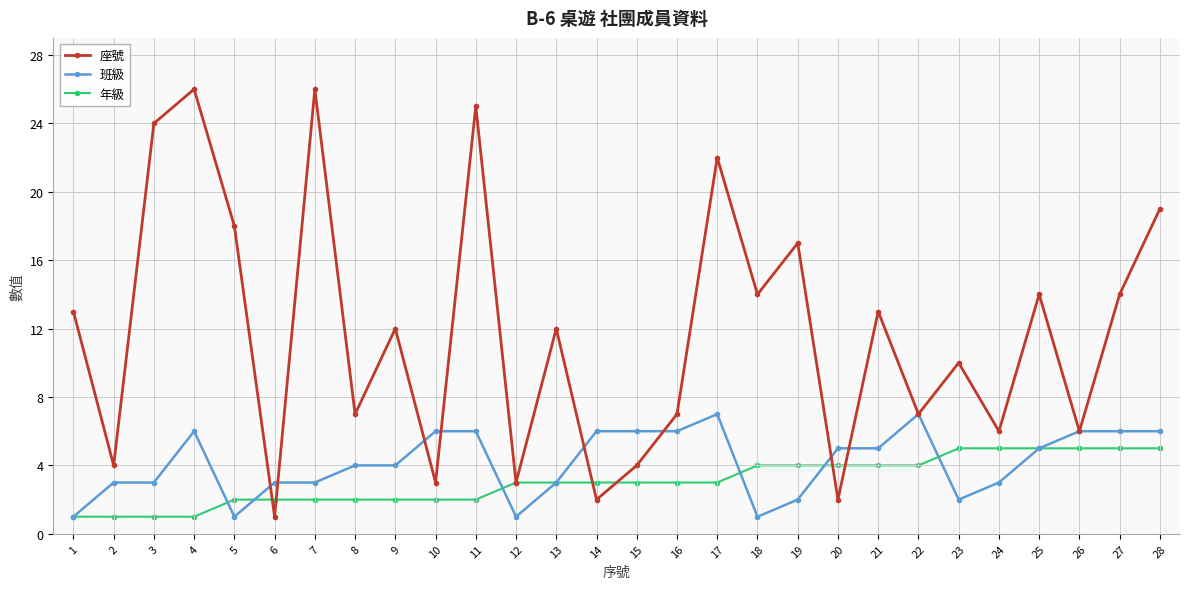

List the series in order of their peak value, highest first.

座號, 班級, 年級